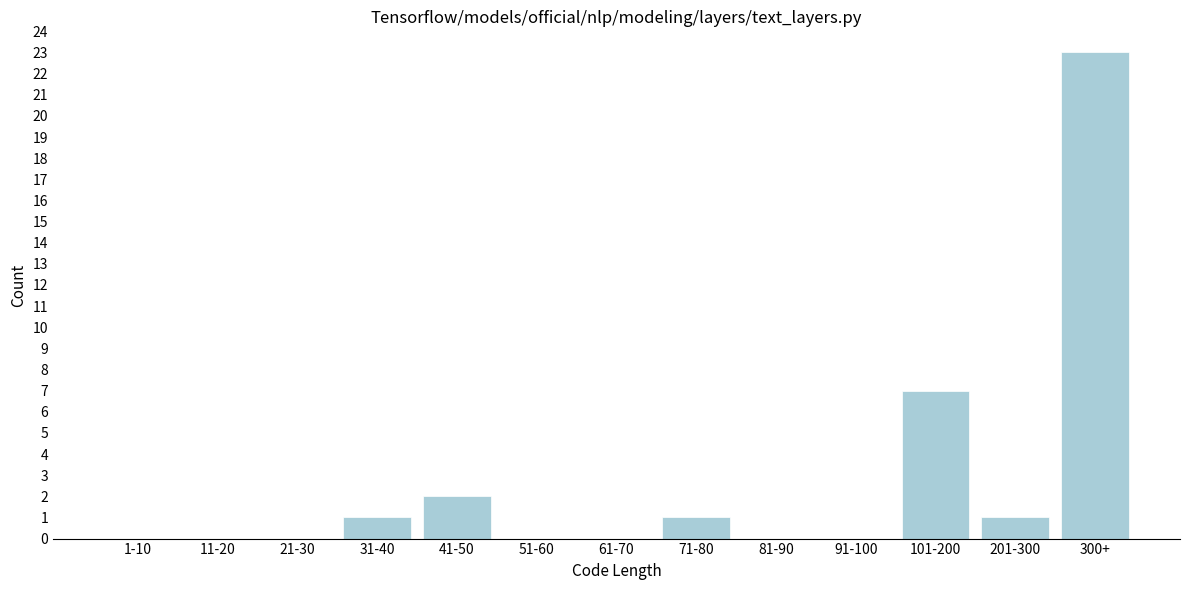

Reading left to right, list all the values displayed in this chart.

1-10=0	11-20=0	21-30=0	31-40=1	41-50=2	51-60=0	61-70=0	71-80=1	81-90=0	91-100=0	101-200=7	201-300=1	300+=23